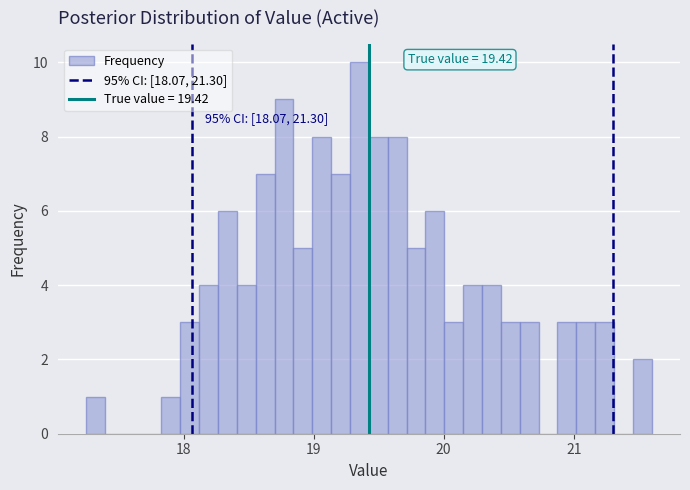

Around what value on the x-axis is the tallest bar? Give the approximate position of its centre, as read against the axis.

19.4